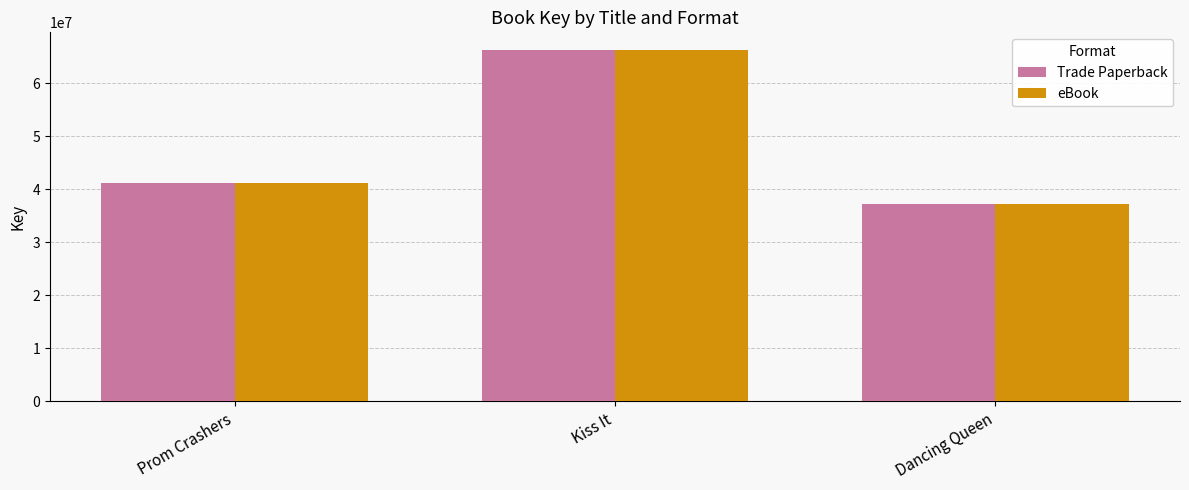

How many distinct data groups are displayed?

2